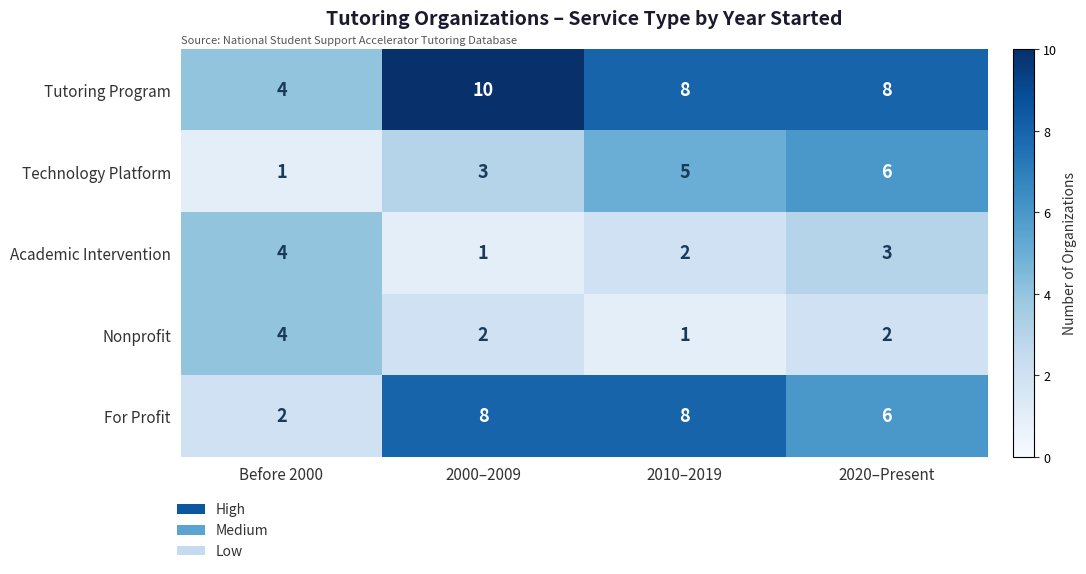

Which category has the lowest value in the For Profit series?

Before 2000